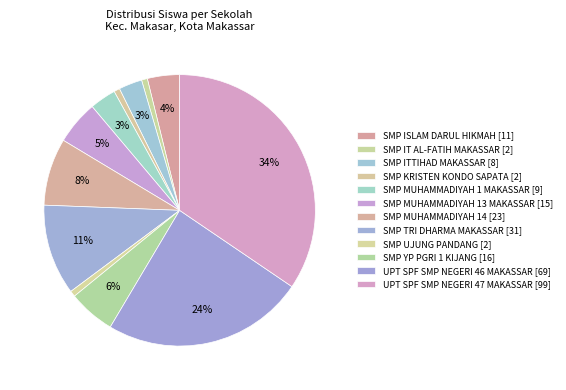

Which has a higher value, SMP MUHAMMADIYAH 13 MAKASSAR or SMP ISLAM DARUL HIKMAH?

SMP MUHAMMADIYAH 13 MAKASSAR